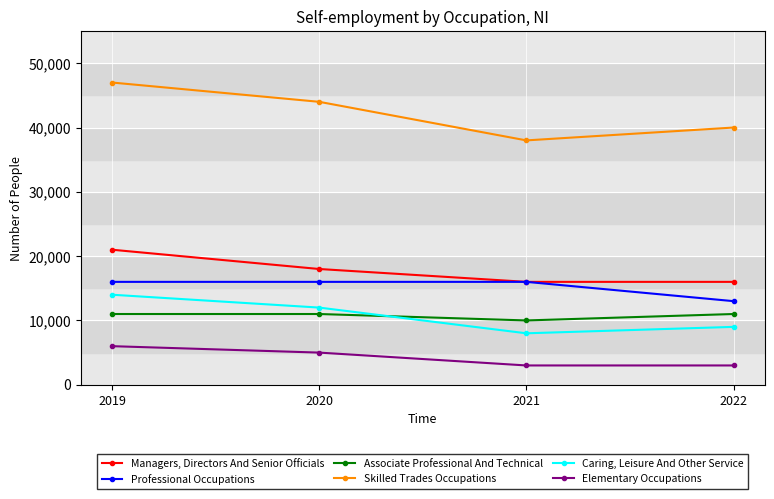

How many categories are shown in the chart?

4